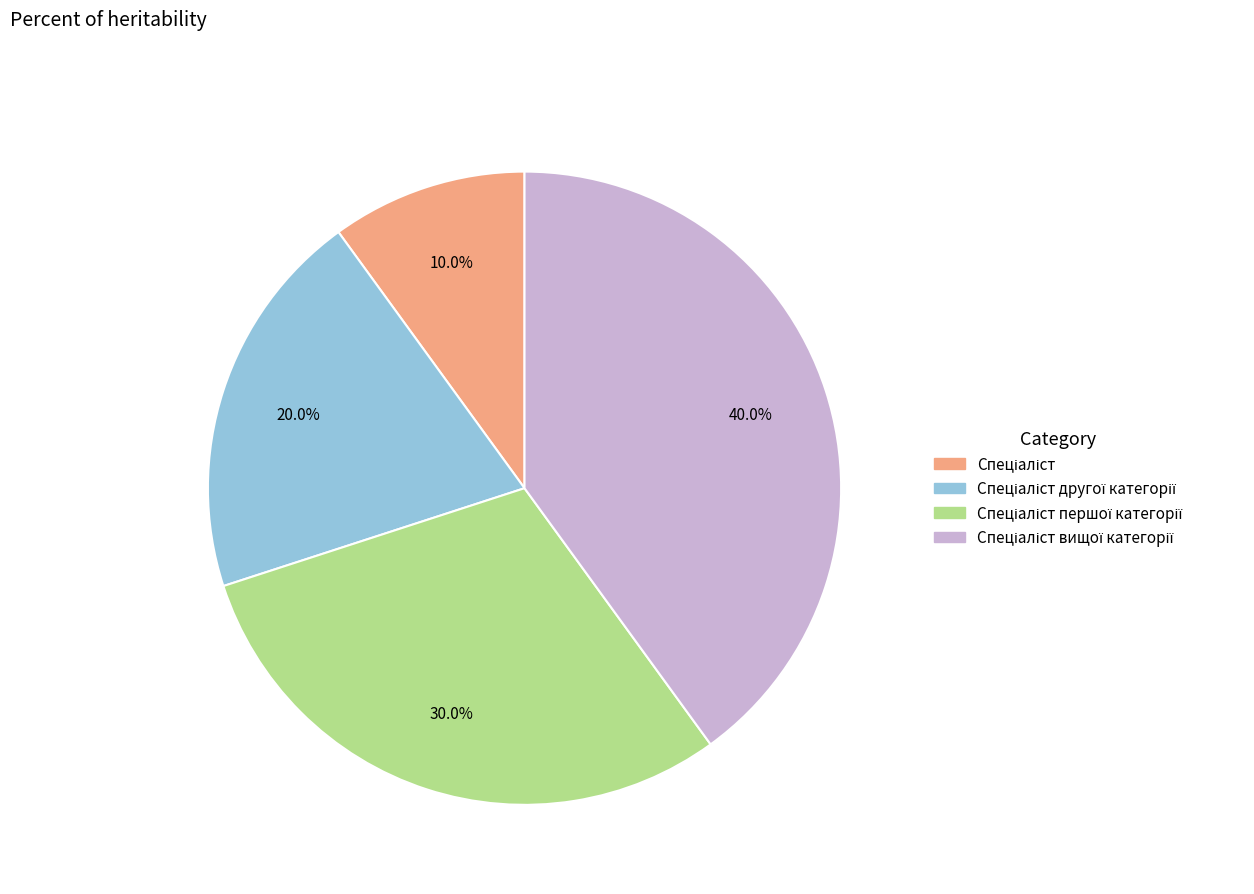

Is there a majority slice in this chart?

No